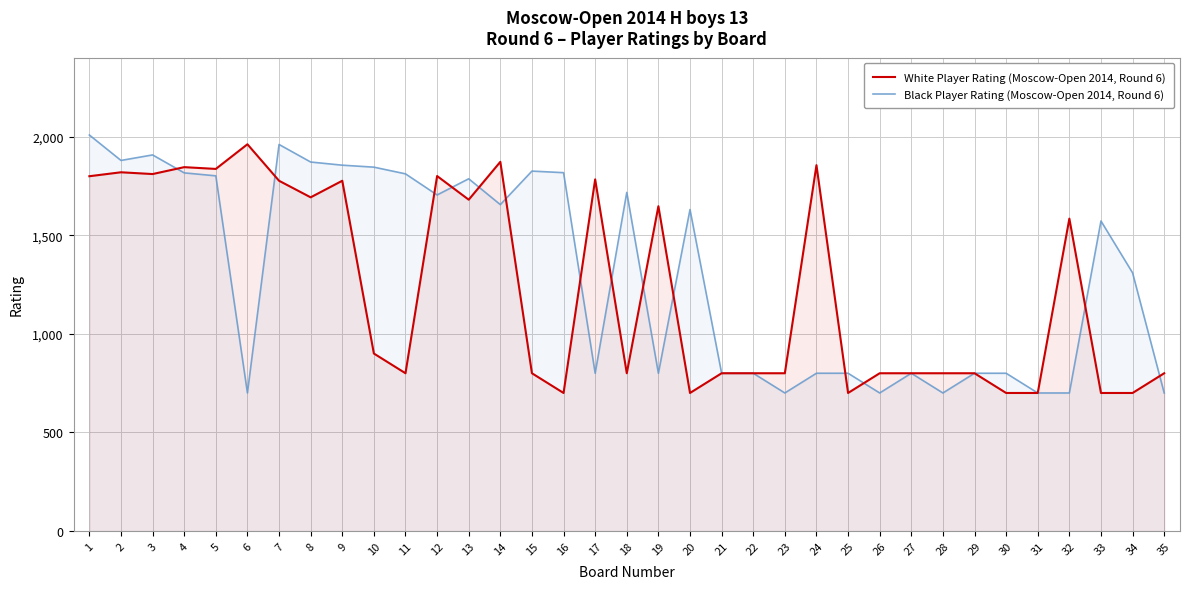

Where is Black Player Rating (Moscow-Open 2014, Round 6) nearest to the value 1354?

34